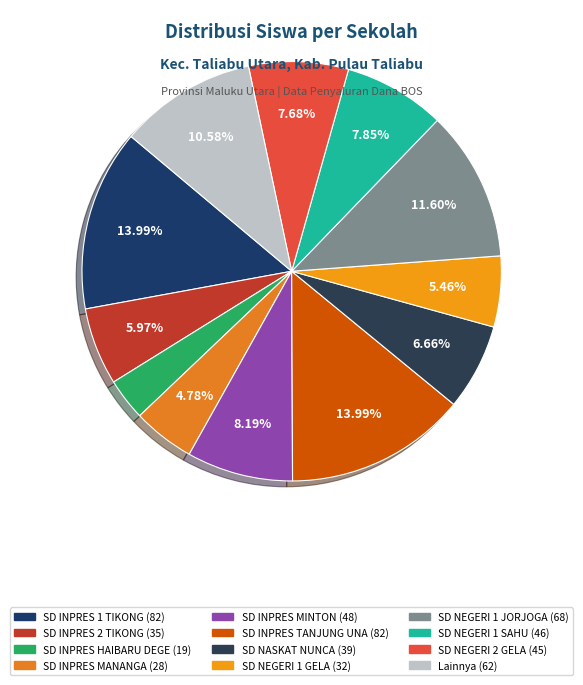

How many segments does this pie chart have?

12